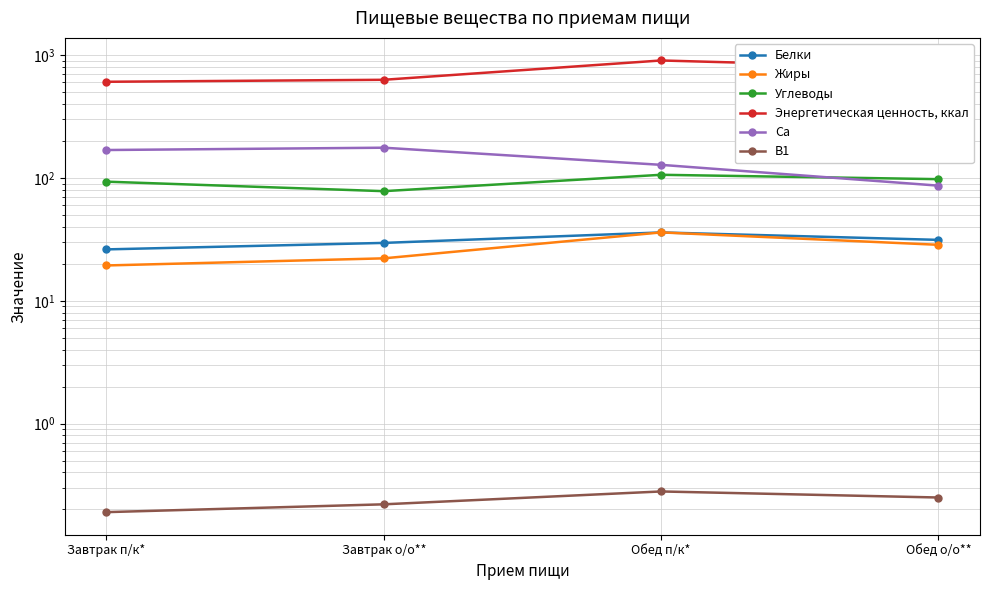

Reading left to right, what are all the values shown in this chart?

Белки: Завтрак п/к*=26.2	Завтрак о/о**=29.6	Обед п/к*=36.0	Обед о/о**=31.3
Жиры: Завтрак п/к*=19.4	Завтрак о/о**=22.2	Обед п/к*=36.0	Обед о/о**=28.6
Углеводы: Завтрак п/к*=93.3	Завтрак о/о**=78.1	Обед п/к*=106.2	Обед о/о**=97.8
Энергетическая ценность, ккал: Завтрак п/к*=607.4	Завтрак о/о**=630.4	Обед п/к*=905.5	Обед о/о**=785.1
Ca: Завтрак п/к*=168.9	Завтрак о/о**=176.4	Обед п/к*=127.9	Обед о/о**=86.6
B1: Завтрак п/к*=0.2	Завтрак о/о**=0.2	Обед п/к*=0.3	Обед о/о**=0.2